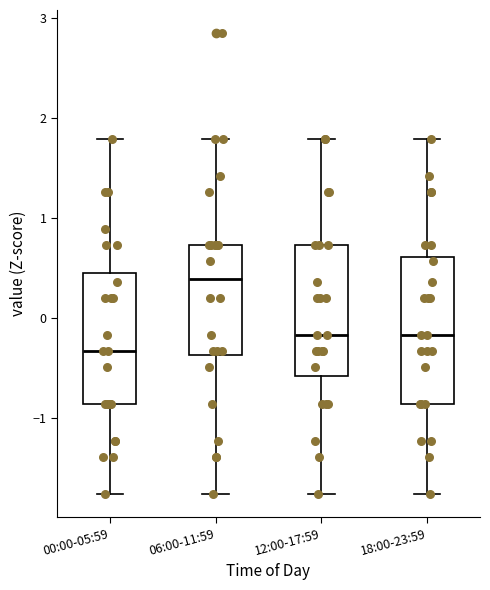

Comparing the boxes themselves (not the whiskers), which one is the tallest?

18:00-23:59